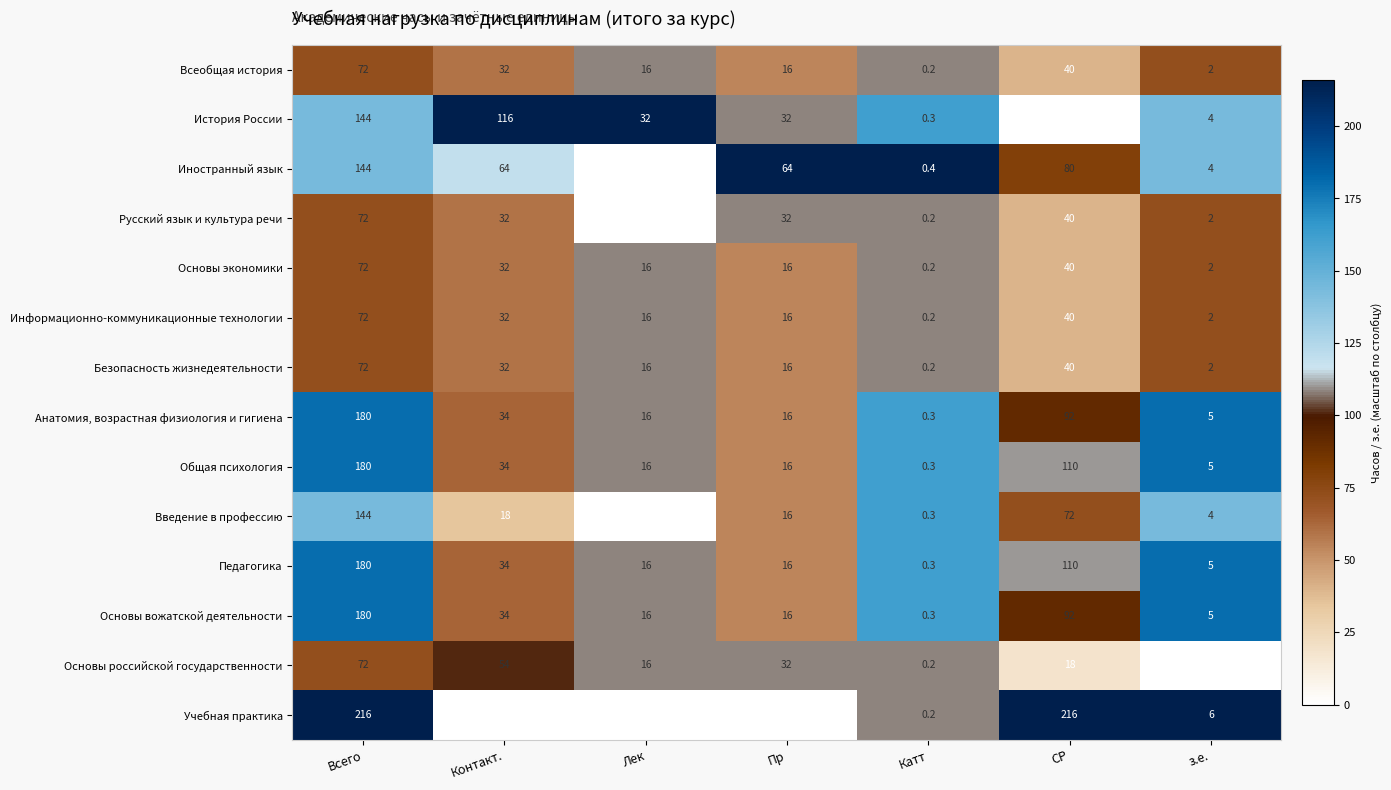

True or false: Иностранный язык has a value of 86.2 at Лек.

False